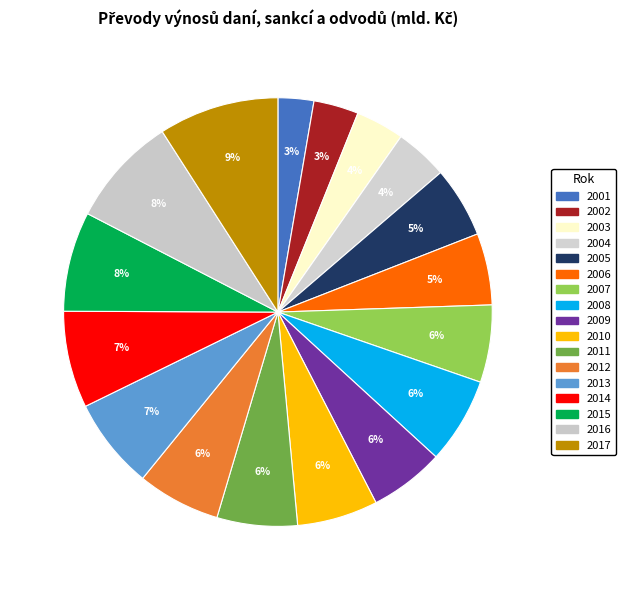

How many slices are in this pie chart?

17